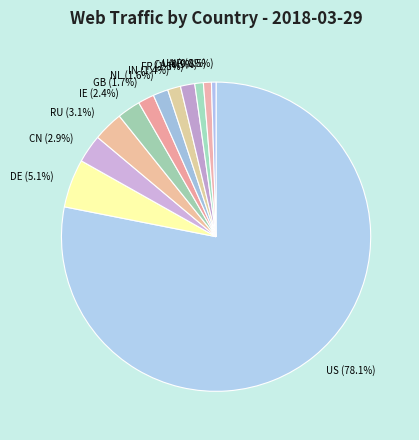

How many segments does this pie chart have?

12